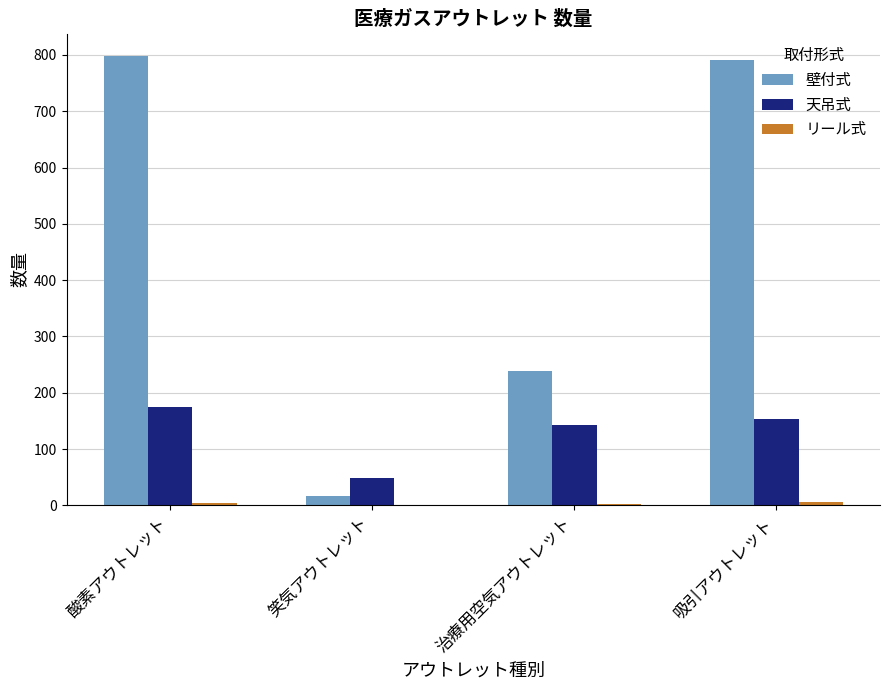

What is the greatest value displayed?

798